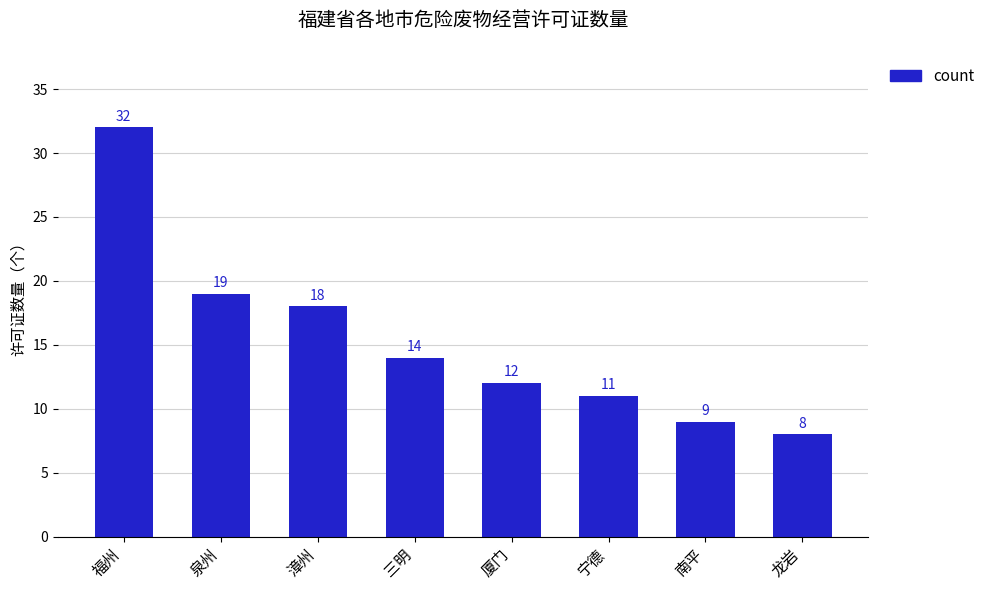

At which category does the chart reach its peak across all series?

福州